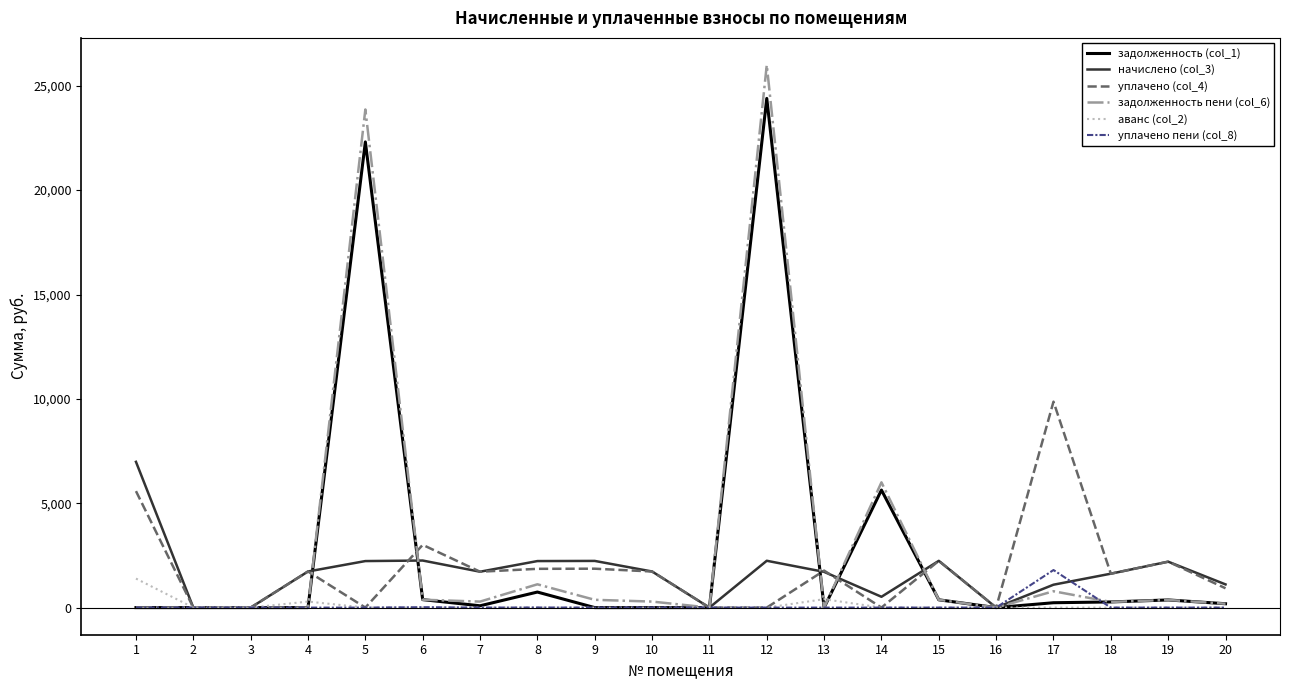

At which label does начислено (col_3) first exceed 1729?

1